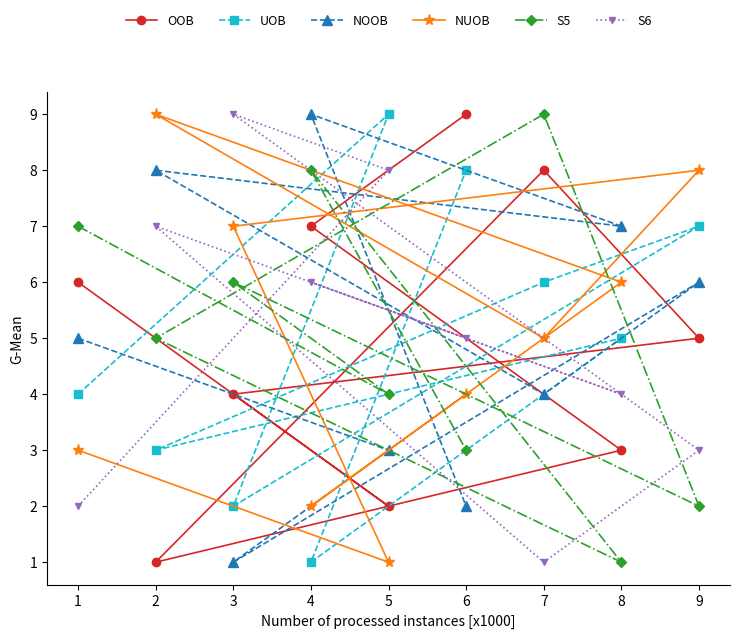

What is the difference between the second highest and minimum values in the NOOB series?

7